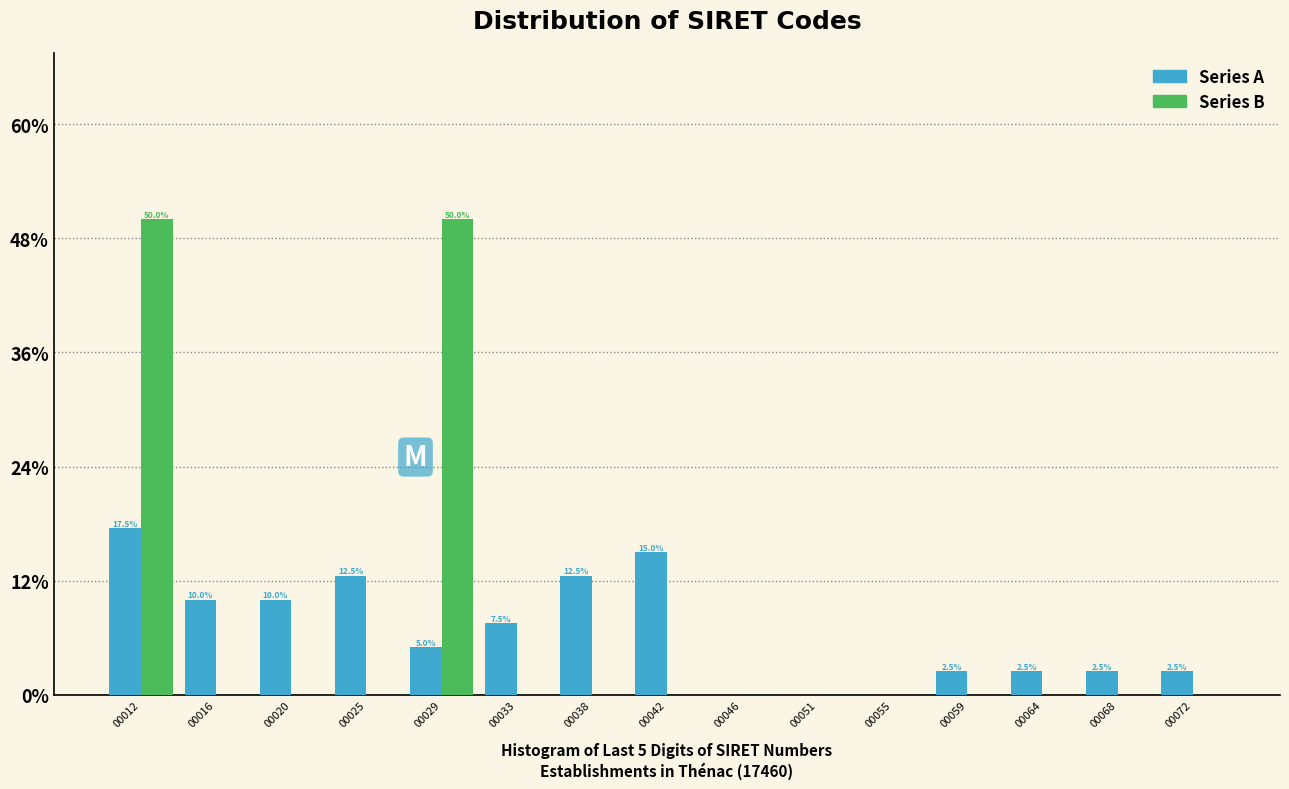

Reading right to left, extract all data points from this chart.

Series A: 00072=2.5	00068=2.5	00064=2.5	00059=2.5	00055=0.0	00051=0.0	00046=0.0	00042=15.0	00038=12.5	00033=7.5	00029=5.0	00025=12.5	00020=10.0	00016=10.0	00012=17.5
Series B: 00072=0.0	00068=0.0	00064=0.0	00059=0.0	00055=0.0	00051=0.0	00046=0.0	00042=0.0	00038=0.0	00033=0.0	00029=50.0	00025=0.0	00020=0.0	00016=0.0	00012=50.0